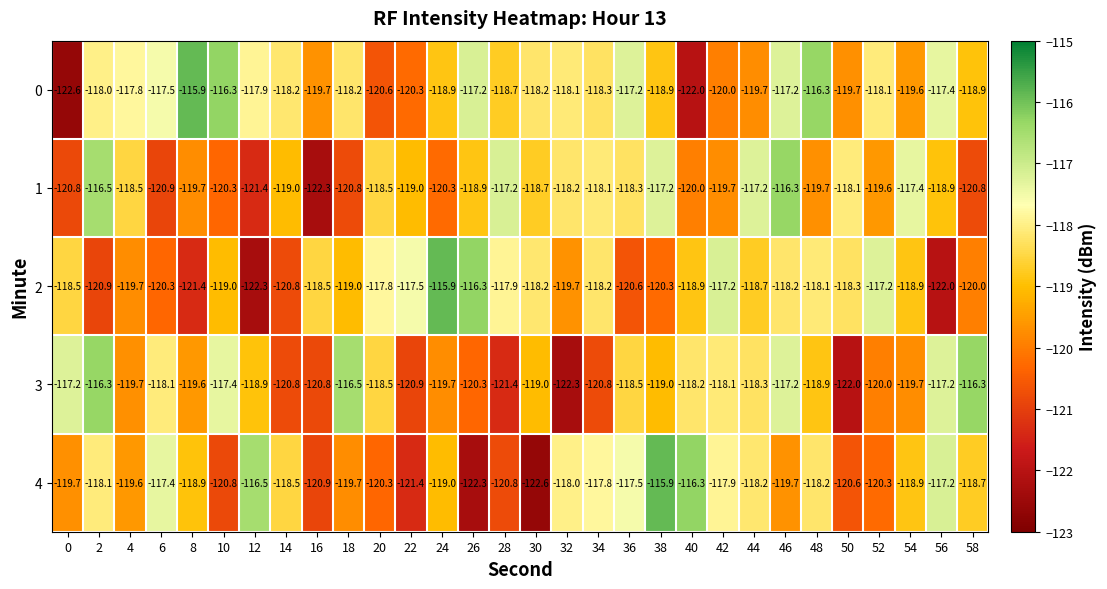

What is the maximum value for 0?

-115.9